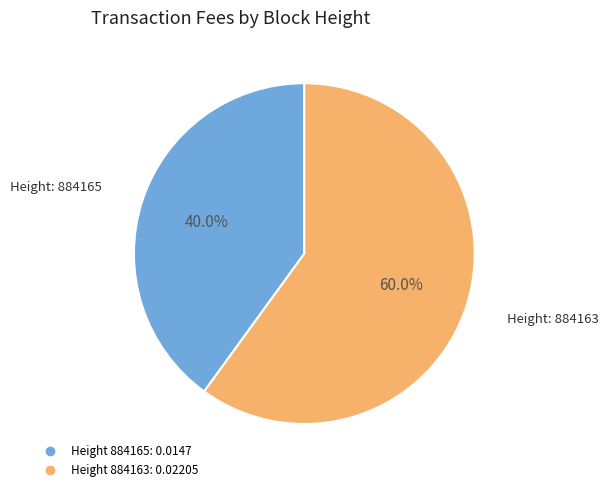

Does any single category account for the majority?

Yes